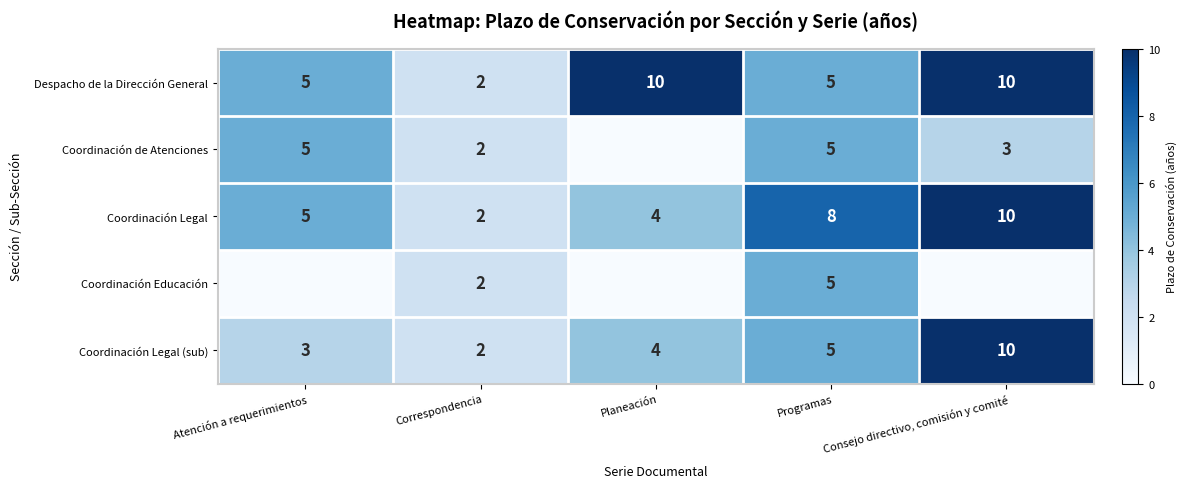

Which category has the highest value across all series?

Planeación